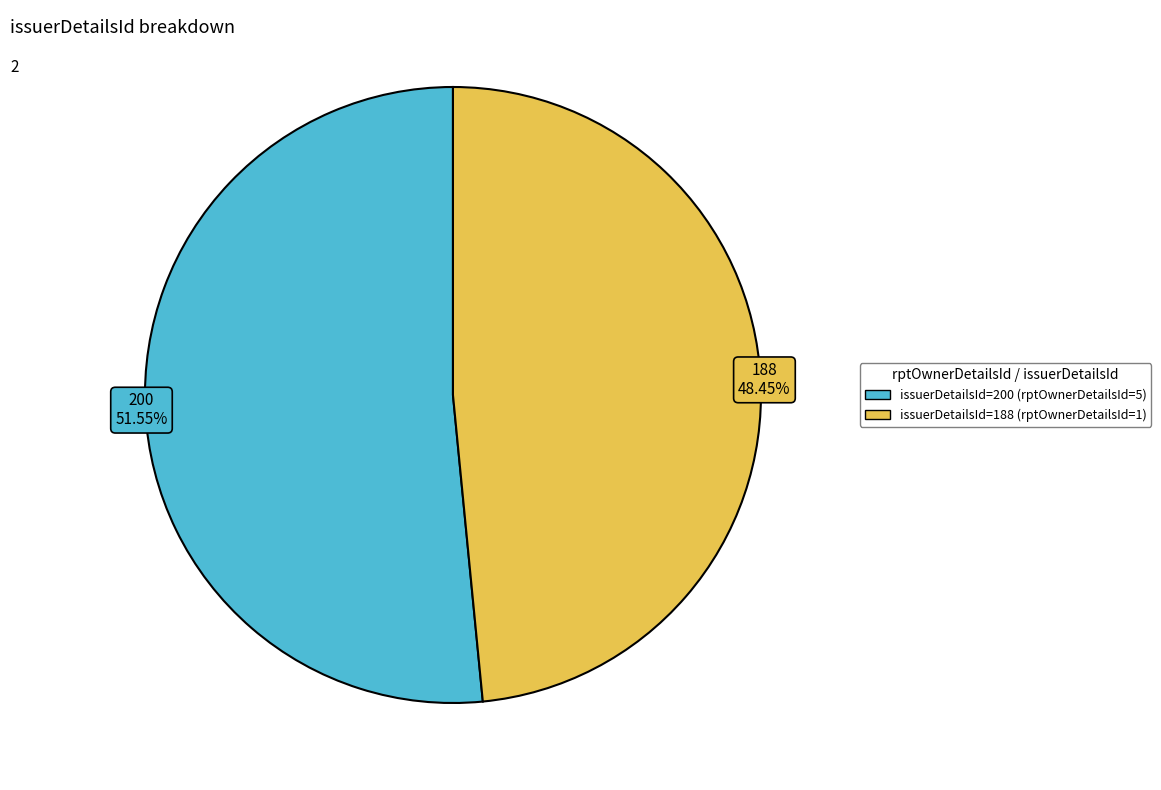

Does any single category account for the majority?

Yes